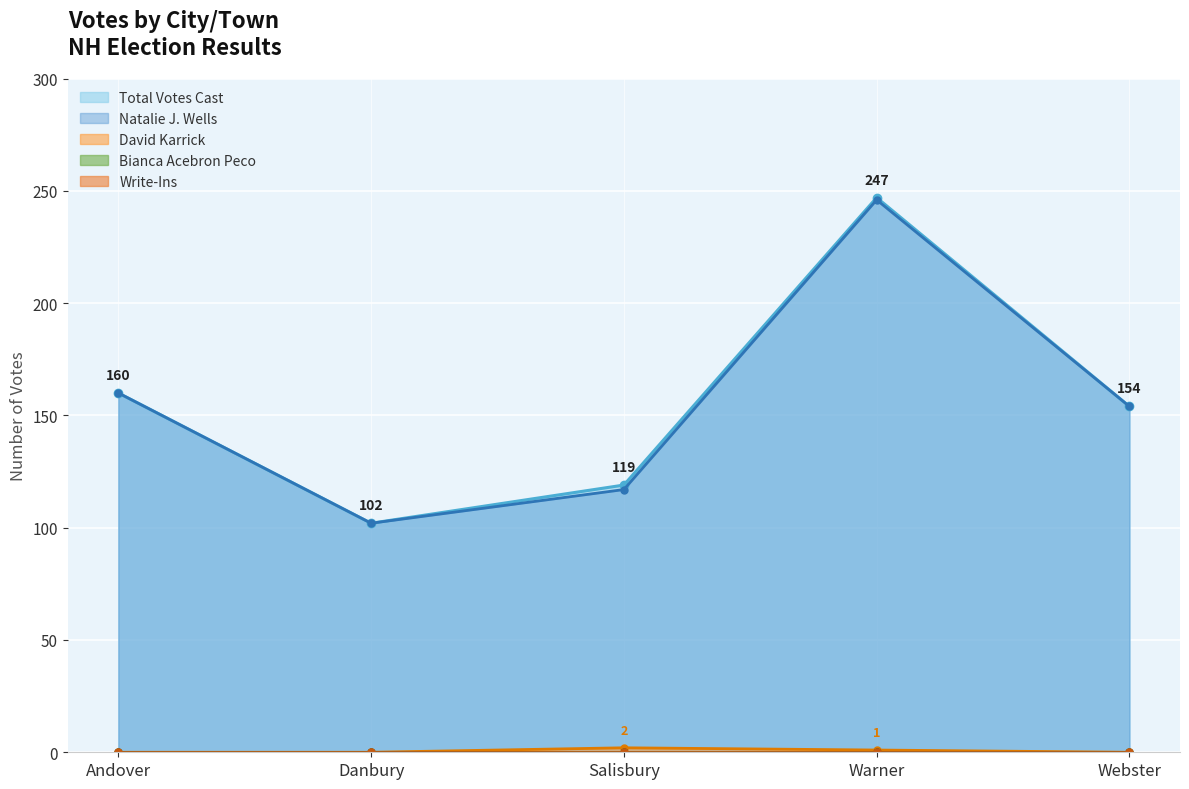

True or false: David Karrick and Natalie J. Wells intersect in this chart.

False